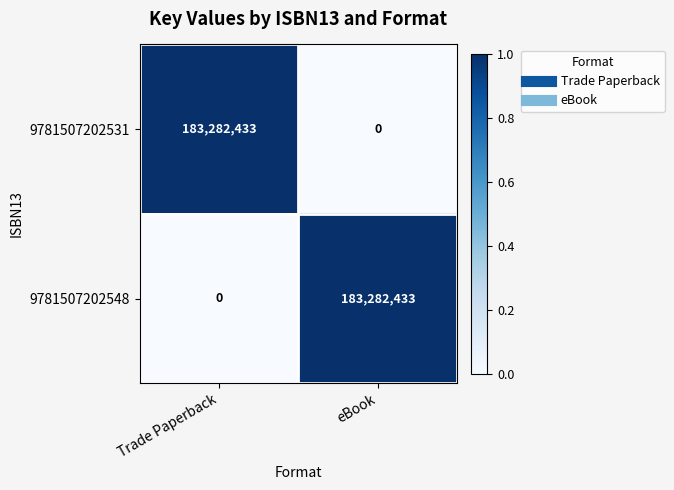

Rank the series at Trade Paperback from highest to lowest value.

9781507202531, 9781507202548